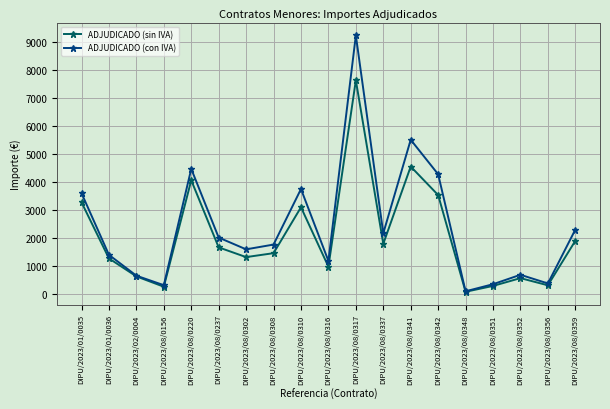

The value of ADJUDICADO (sin IVA) at DIPU/2023/08/0337 is 705.4. True or false?

False